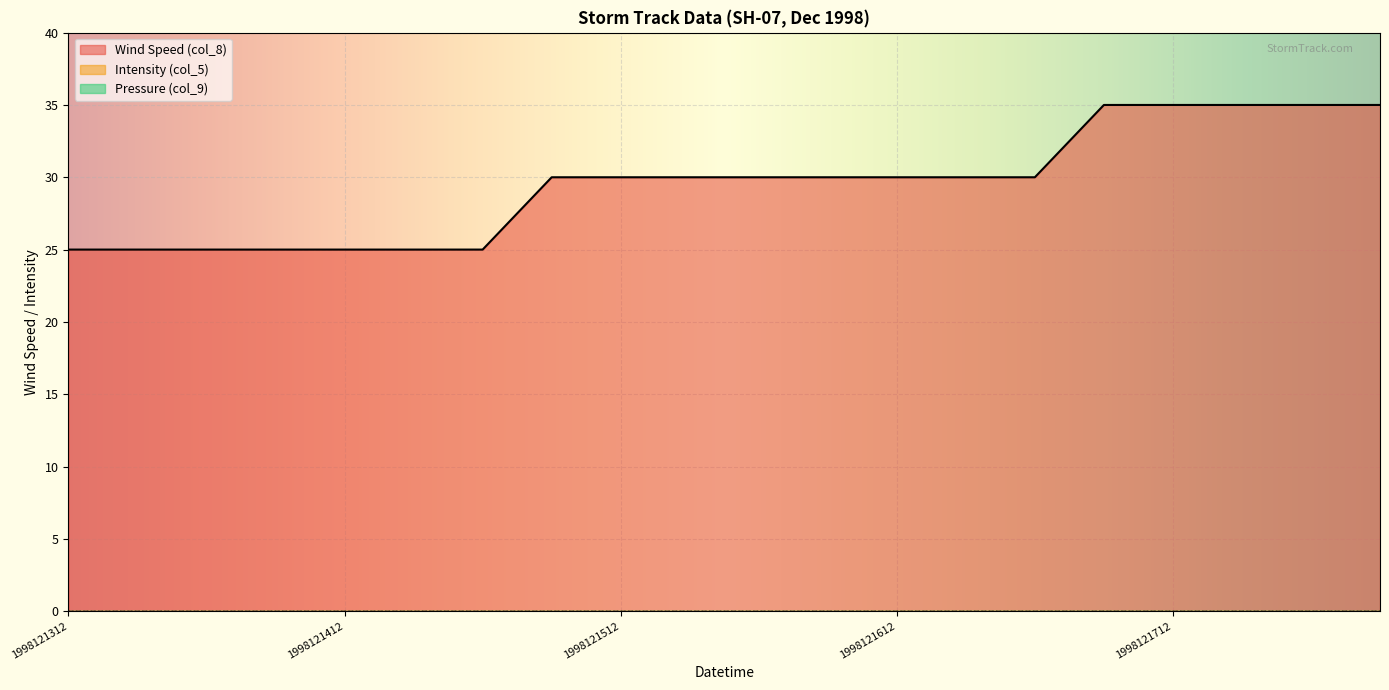

What is the difference between the second highest and second lowest values in the Wind Speed (col_8) series?

10